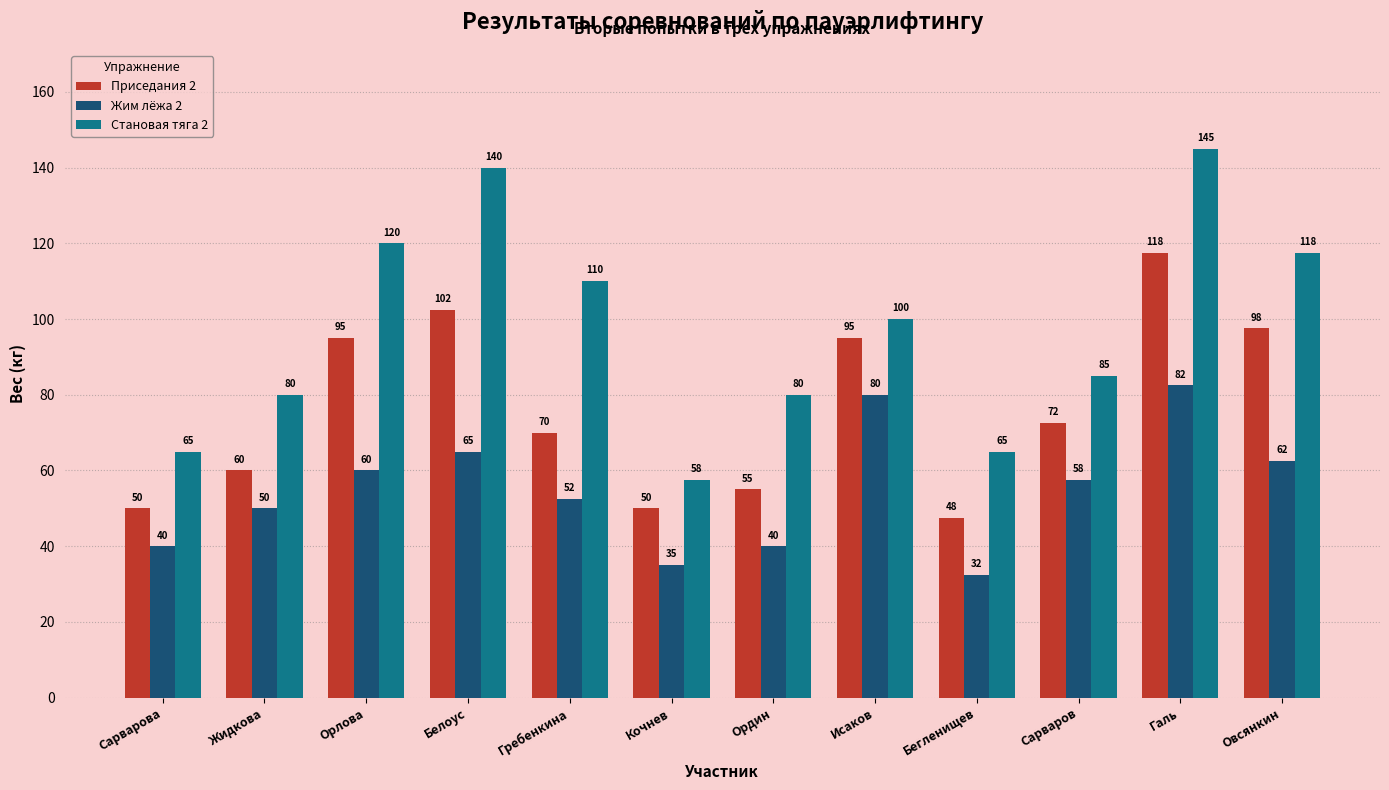

Where is Приседания 2 nearest to the value 82?

Сарваров